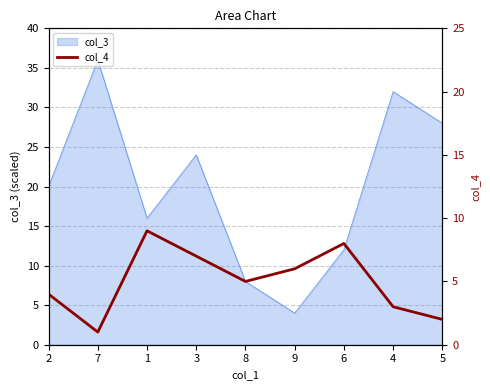

Rank the categories by col_3 value from highest to lowest.

7, 4, 5, 3, 2, 1, 6, 8, 9